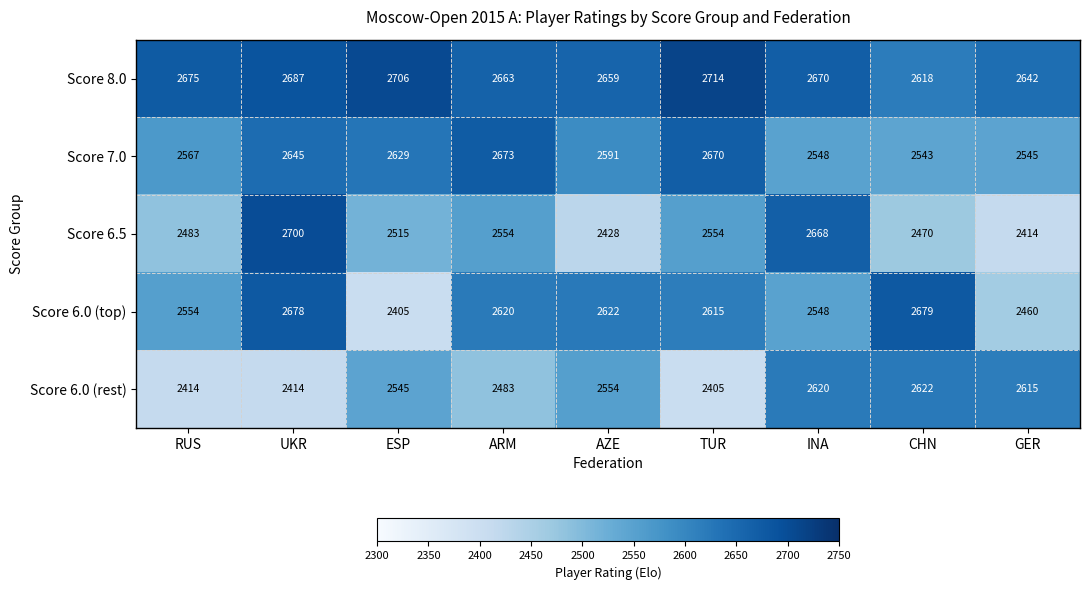

What is the difference between the Score 8.0 values at INA and GER?

28